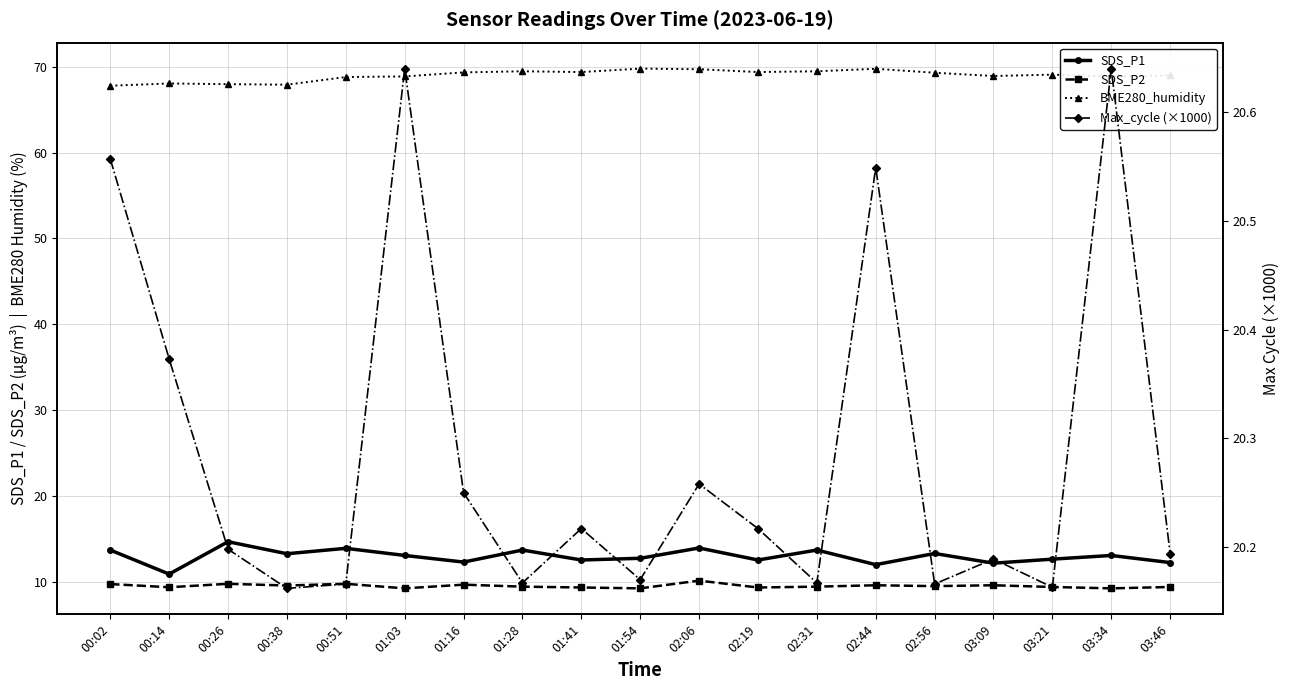

What is the smallest value displayed?

9.3